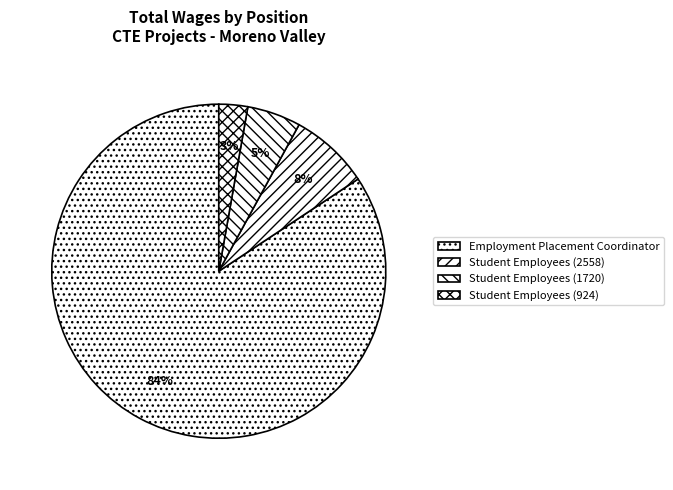

Count the number of slices in the pie.

4